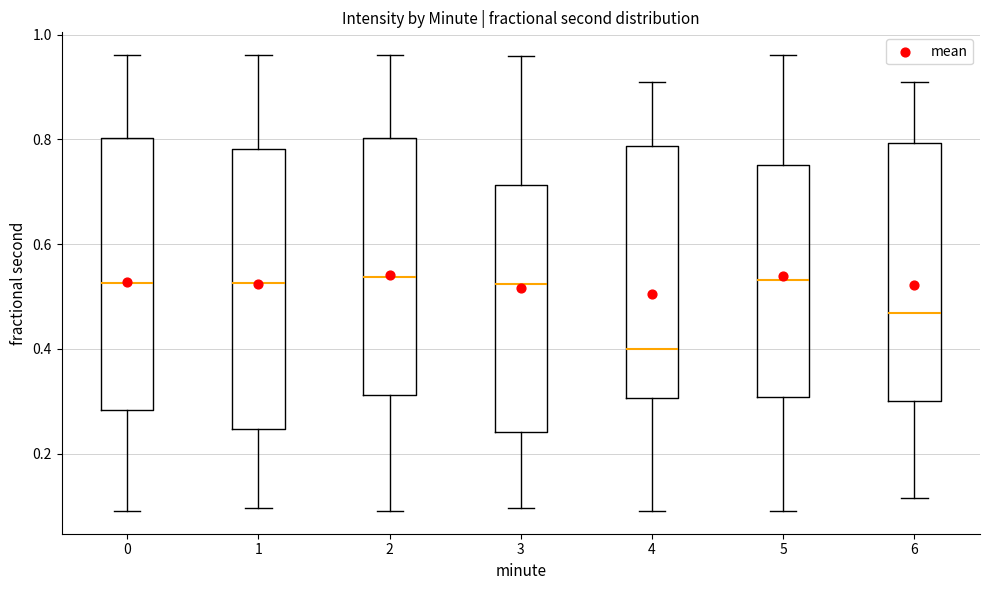

Which box has the lowest median line?

4